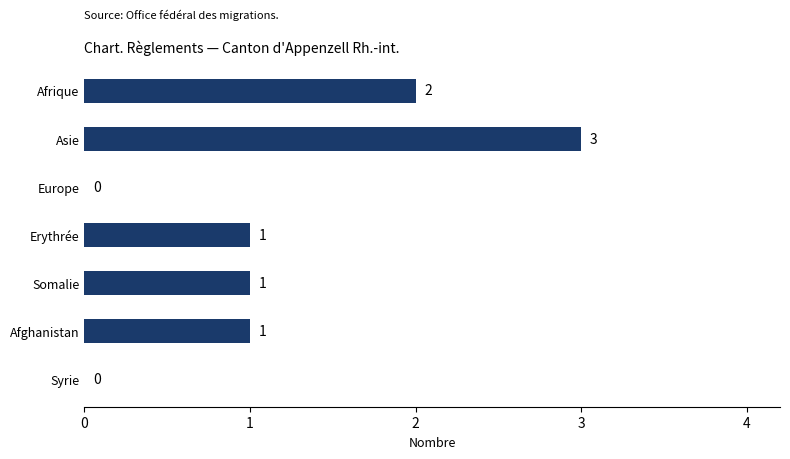

What is the sum of the values at Erythrée and Afrique?

3